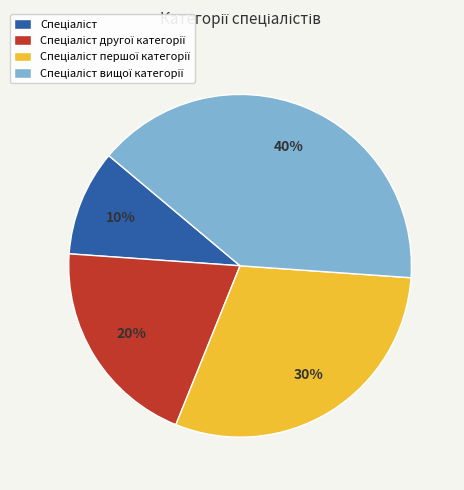

To the nearest percent, what is the average slice percentage?

25%